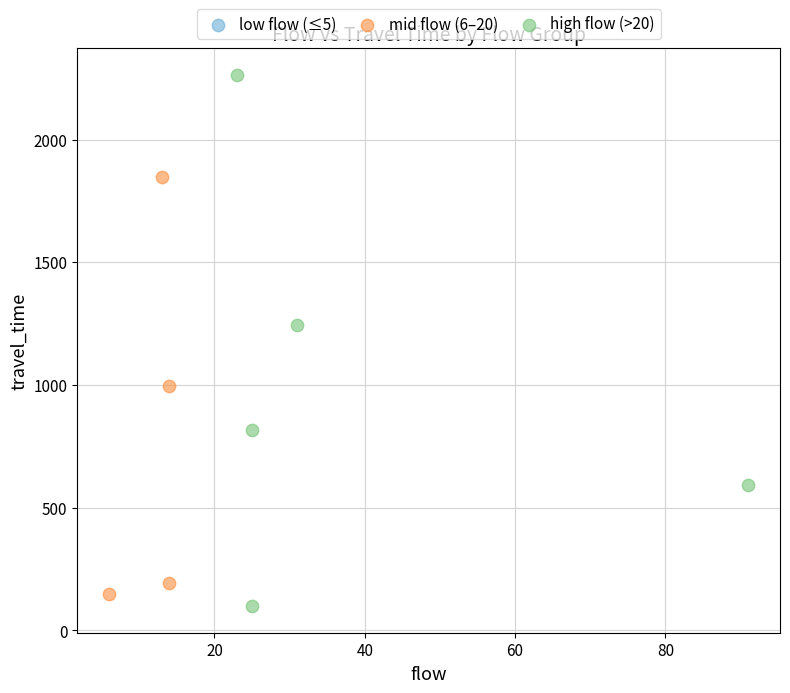

Which series has the widest spread of Y values?

high flow (>20)